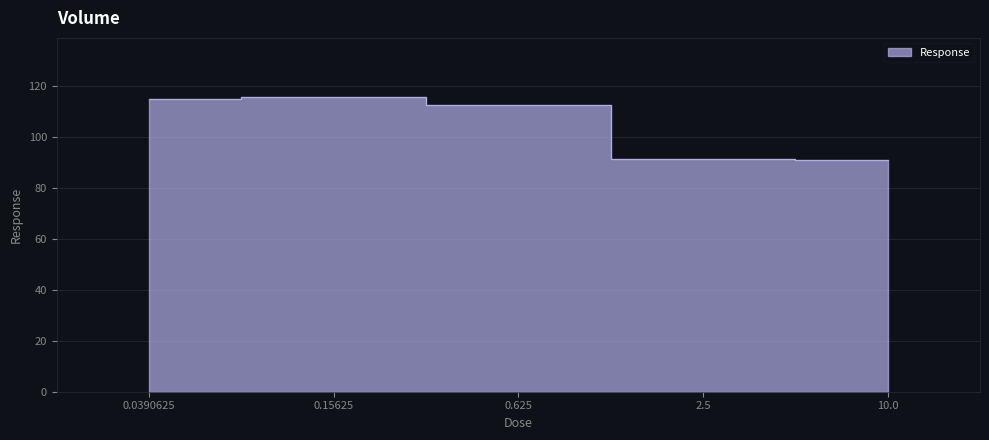

What is the difference between the maximum and minimum values?

24.8